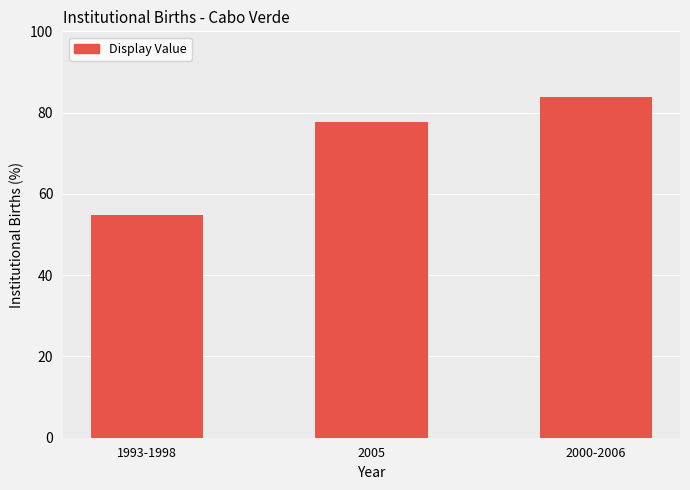

What is the label of the 1st bar from the right?

2000-2006